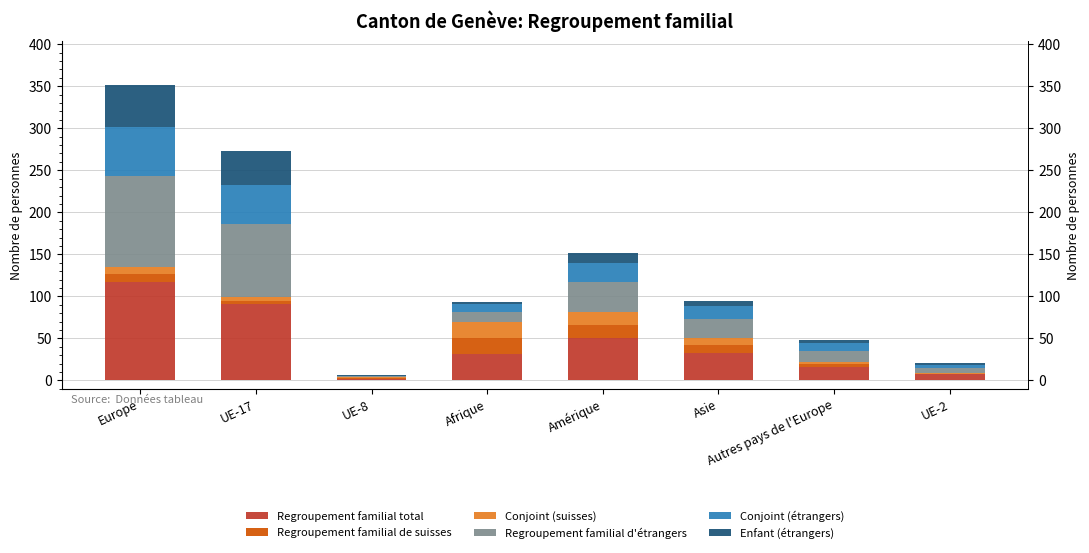

Rank the series at UE-8 from lowest to highest value.

Conjoint (étrangers), Regroupement familial de suisses, Conjoint (suisses), Regroupement familial d'étrangers, Enfant (étrangers), Regroupement familial total